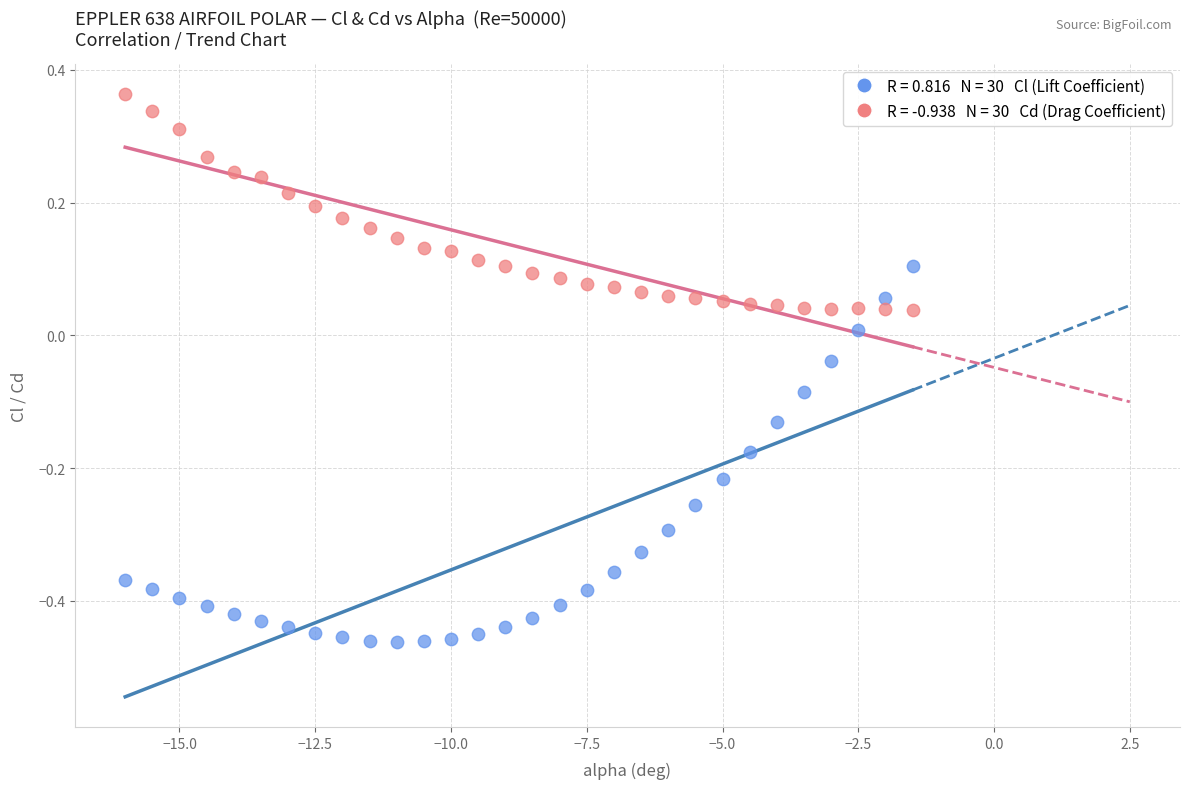

Across all data points, what is the range of Y values (max minus min)?

0.8